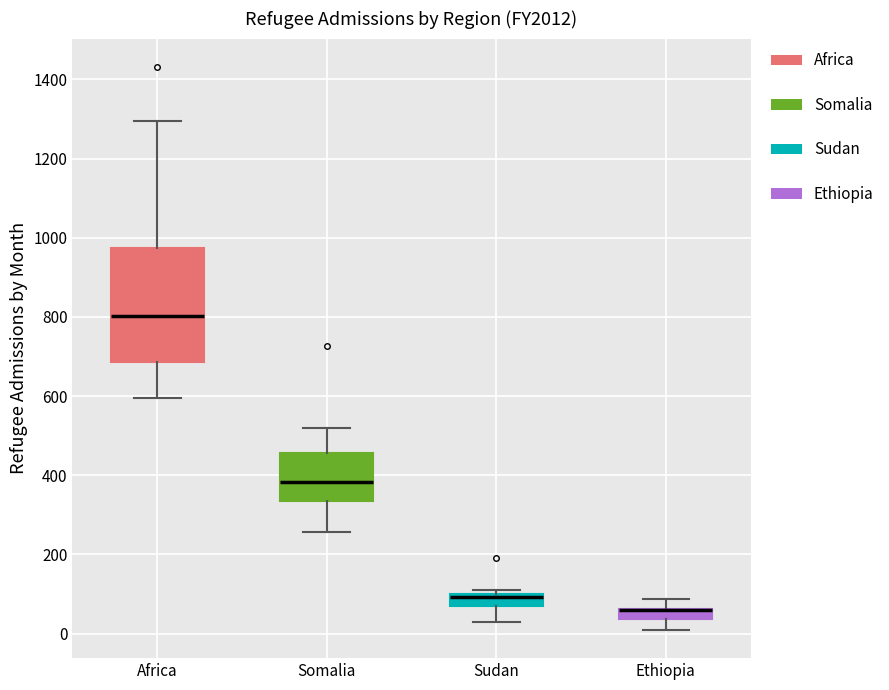

Which box is the tallest, from its lower edge to its upper edge?

Africa